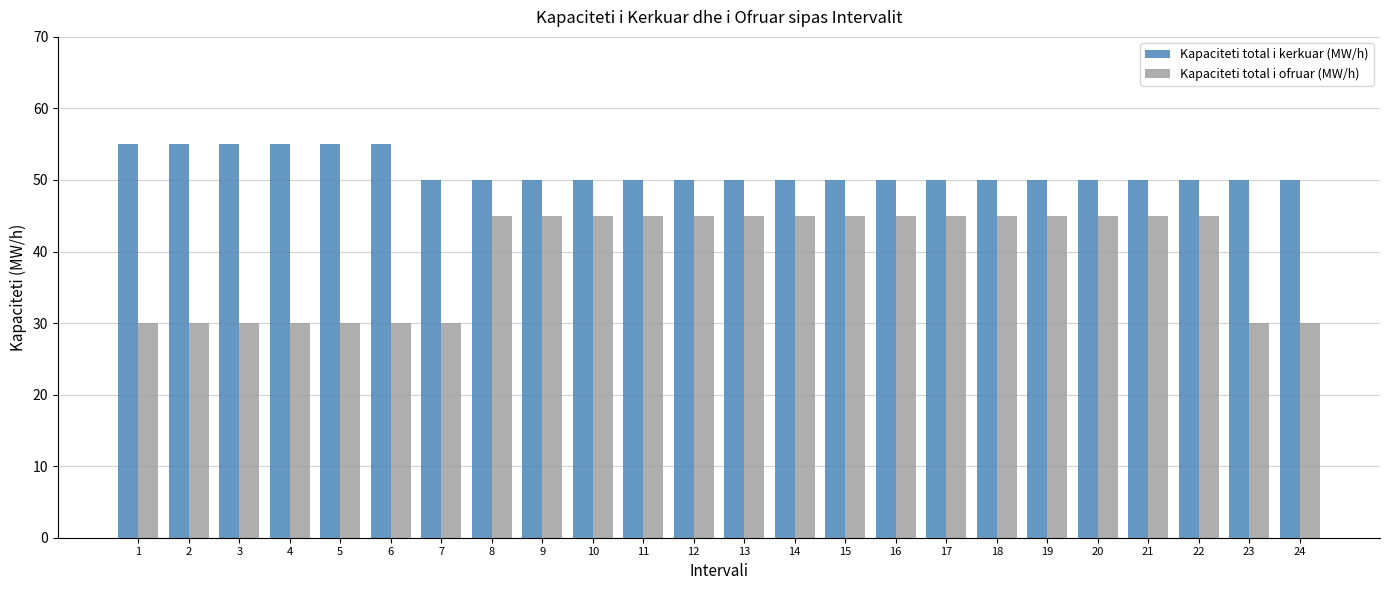

Is it true that Kapaciteti total i kerkuar (MW/h) equals 55 at 2?

True